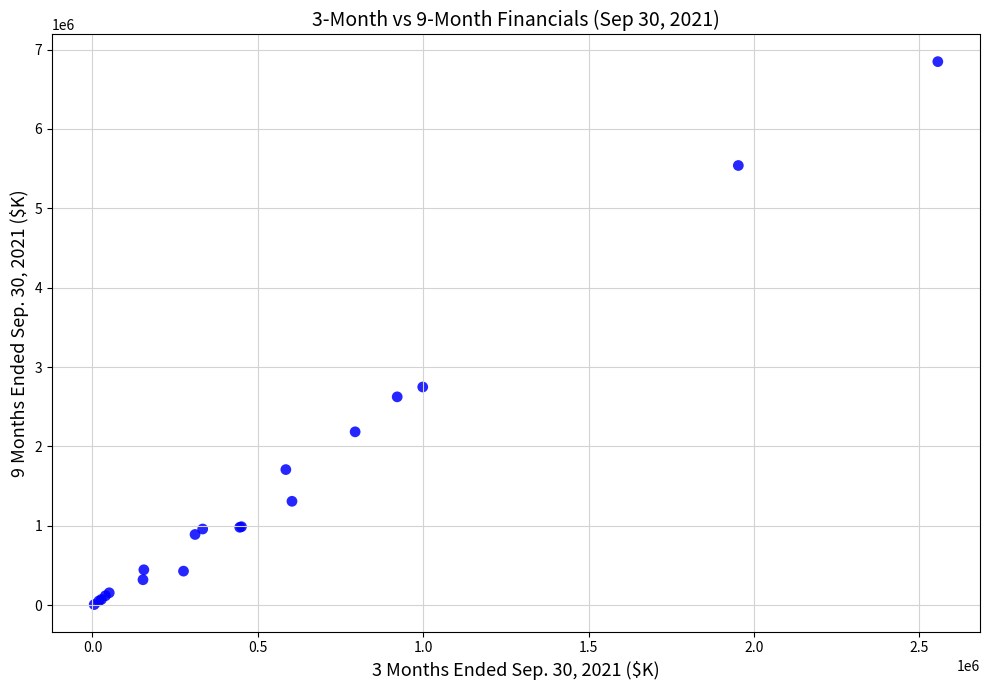

What Y value in the scatter plot is closest to 3427607?

2748723